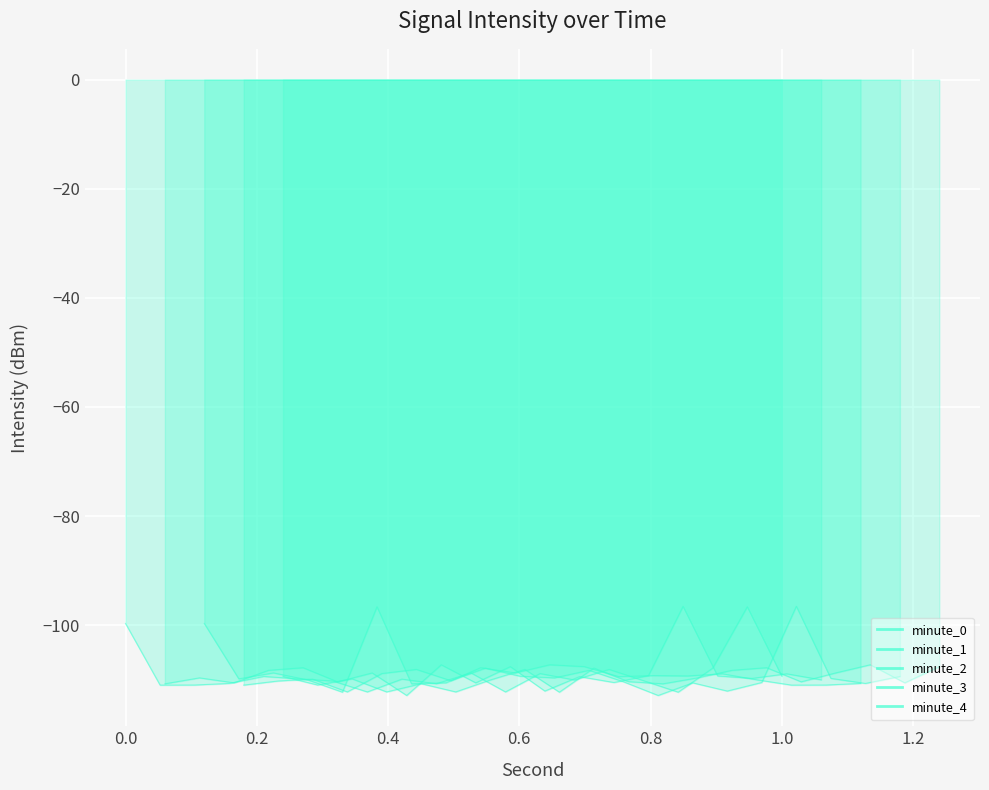

What is the average value of the minute_0 series?

-108.9